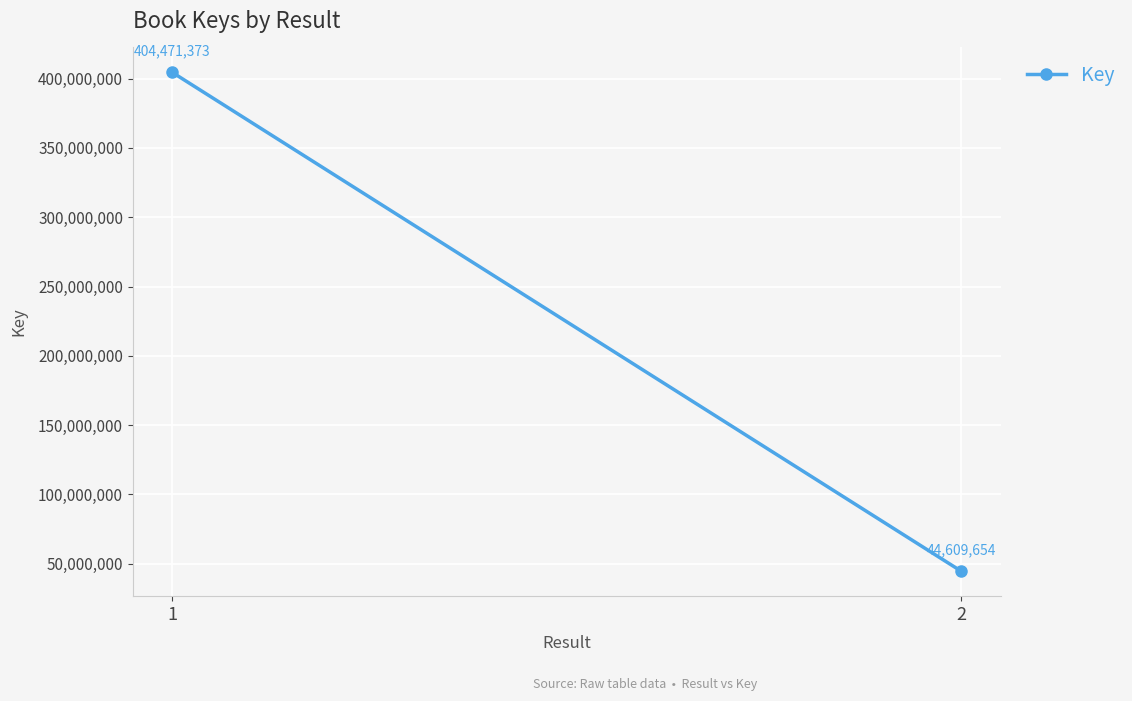

List the labels in order of value, largest first.

1, 2